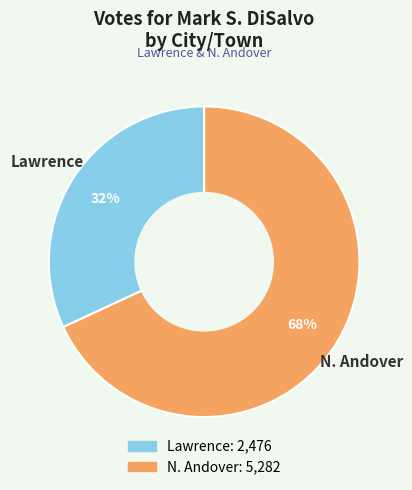

To the nearest percent, what is the average slice percentage?

50%